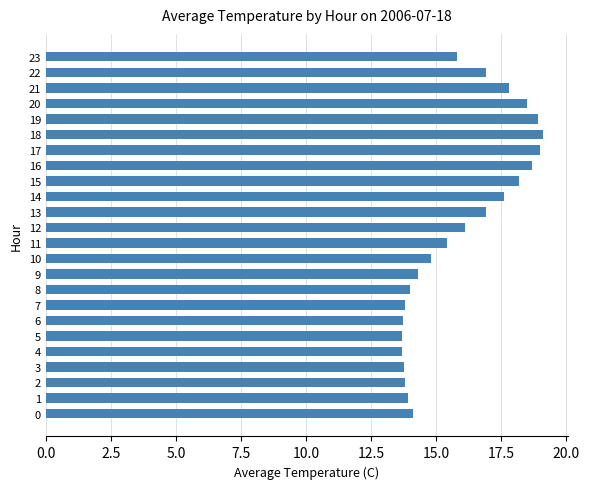

What is the difference between the values at 6 and 17?

5.3